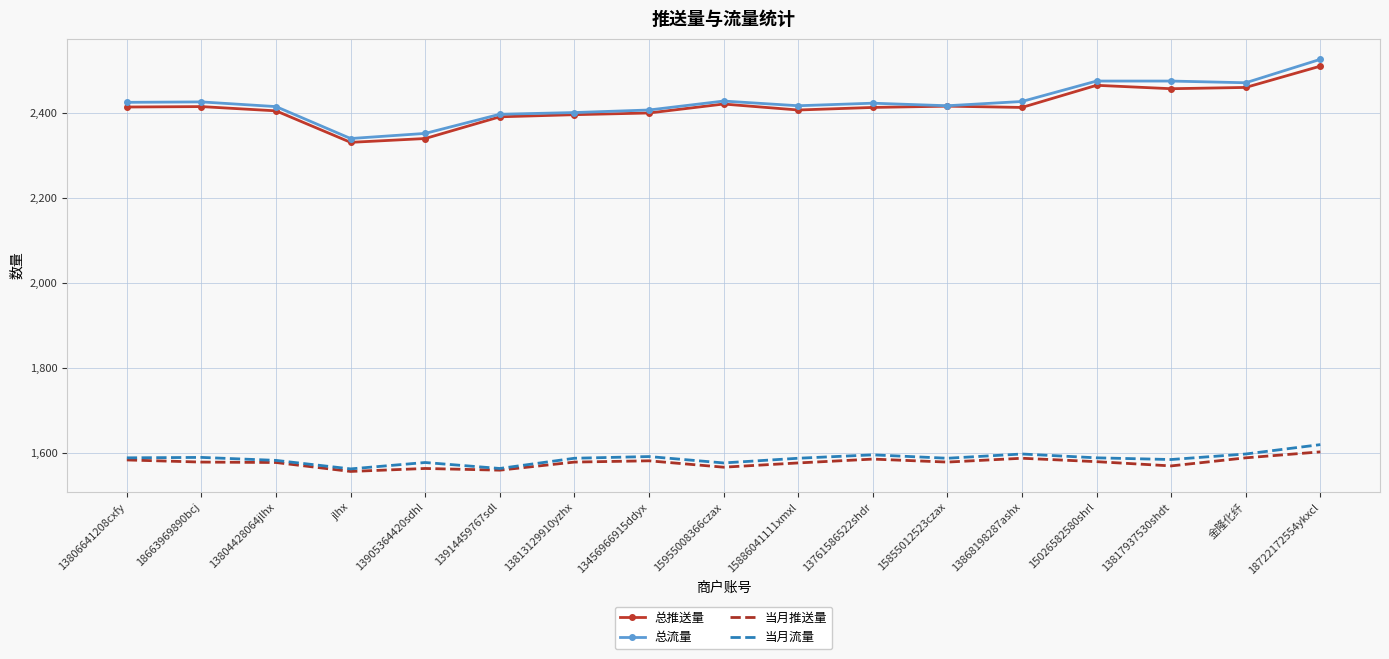

Read the 当月流量 value at 15855012523czax.

1588